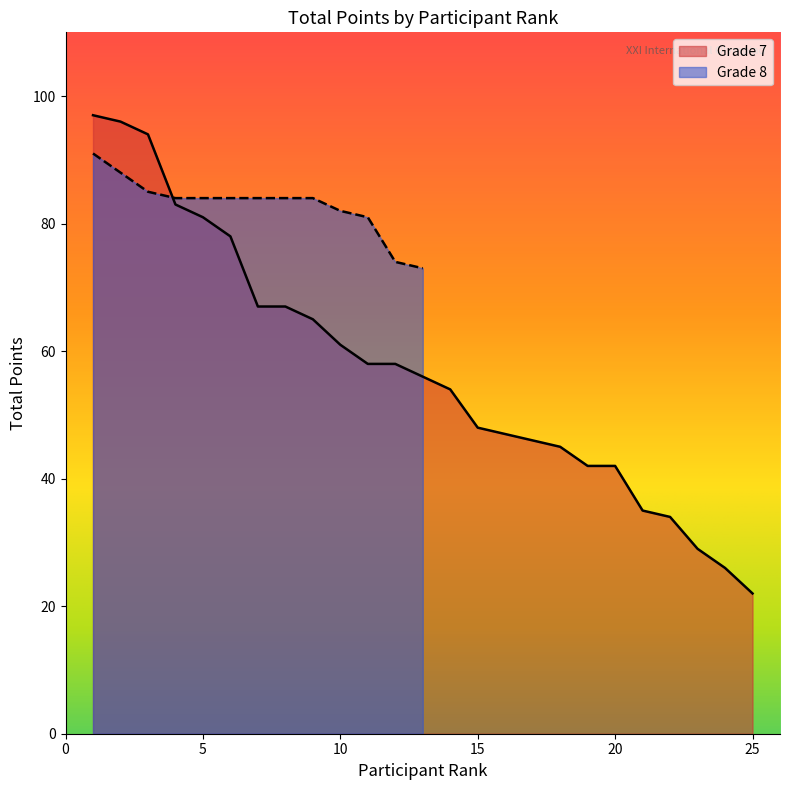

What is the maximum value for Grade 7?

97